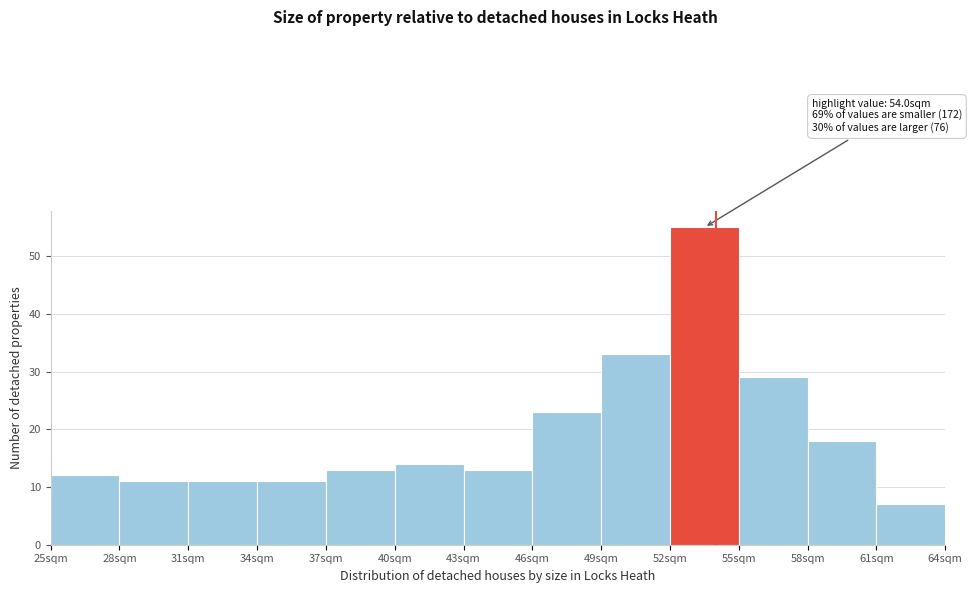

Which range on the x-axis has the tallest bar?

52 to 55